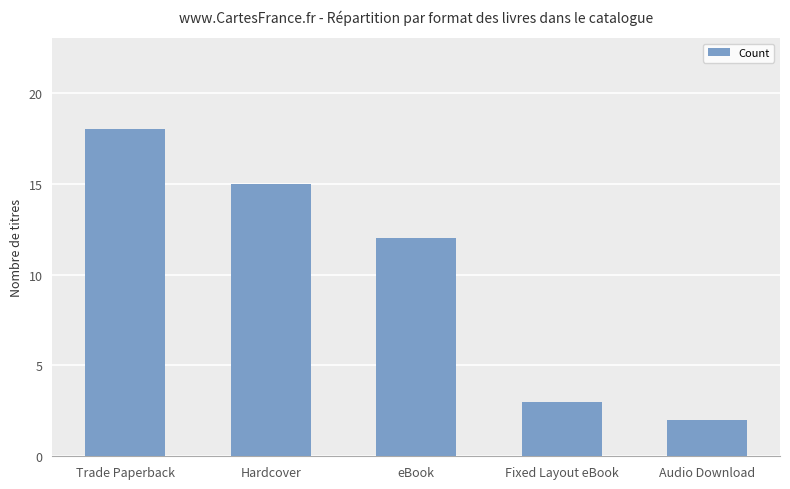

What is the label of the 3rd bar from the left?

eBook